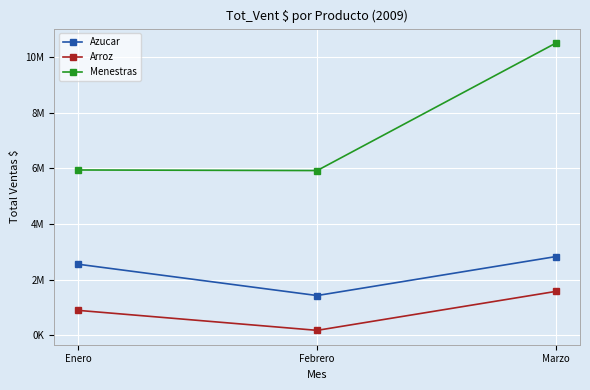

Which series has the largest total across all categories?

Menestras